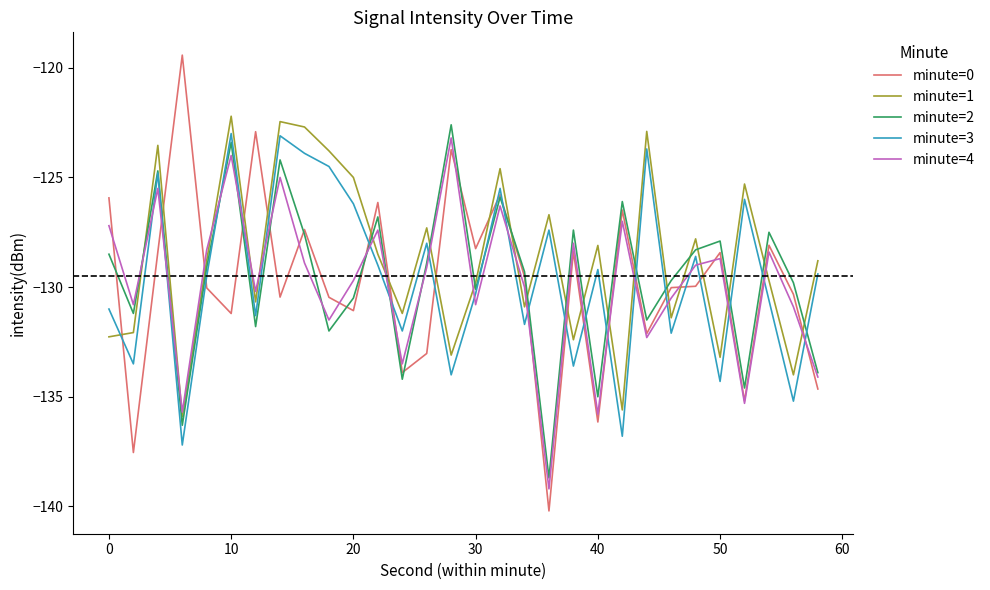

What is the sum of all minute=1 values?

-3860.7